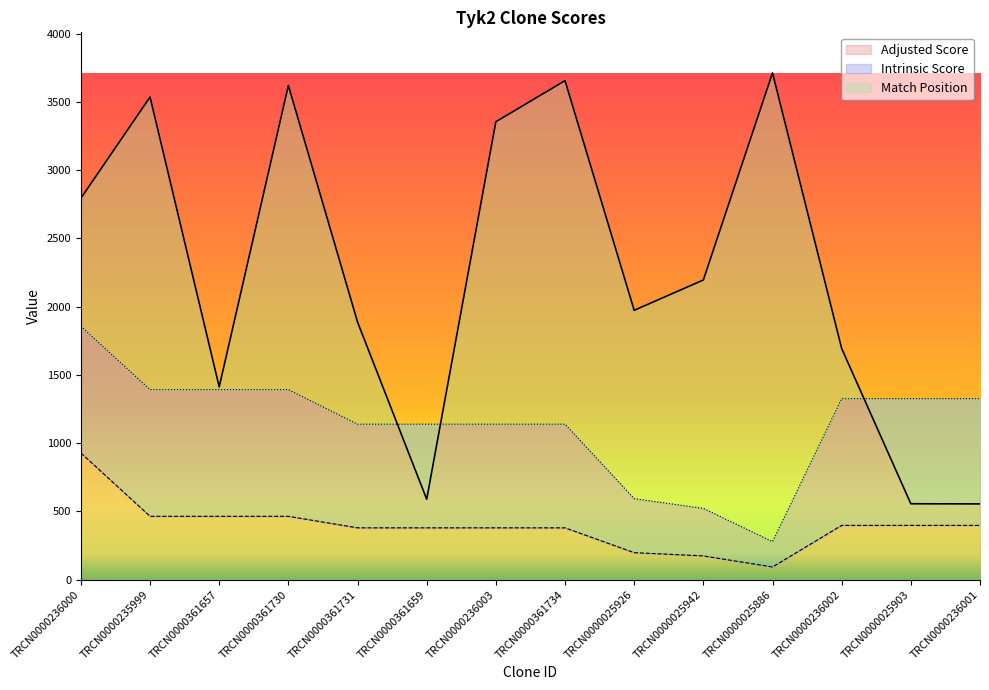

In Adjusted Score, how many points are lower than both neighbors (excluding endpoints)?

1